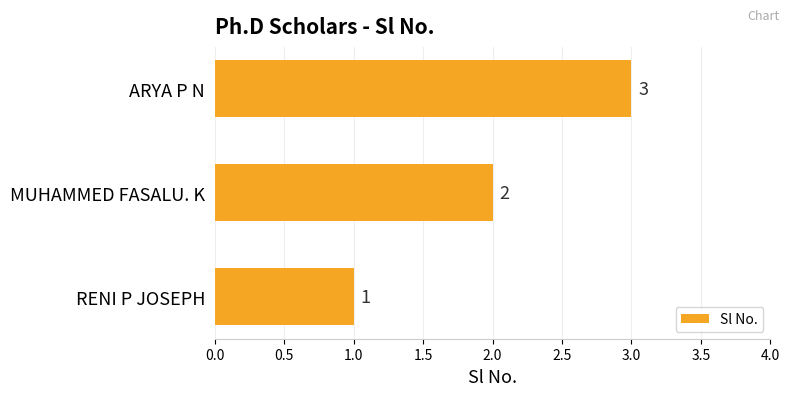

What is the sum of the values at RENI P JOSEPH and ARYA P N?

4